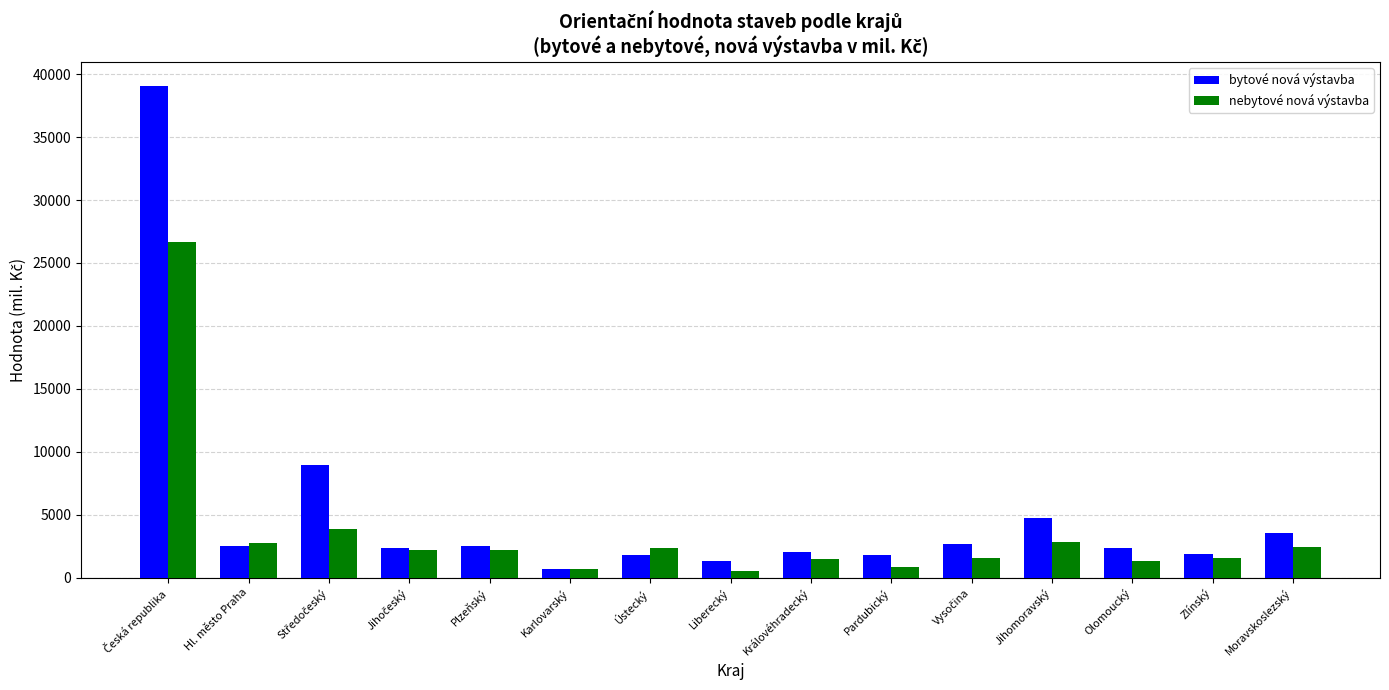

Count the number of categories in the chart.

15